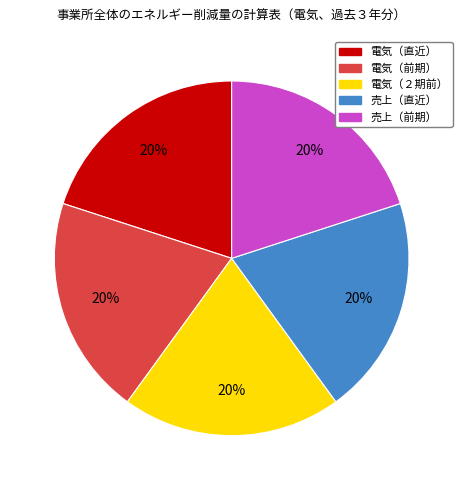

Is it true that 電気（前期） is 29% of the pie?

False